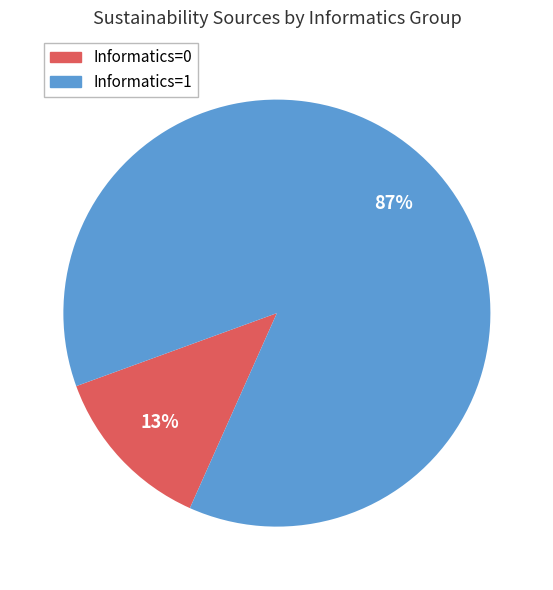

To the nearest percent, what is the difference between the largest and smallest slice percentages?

74%